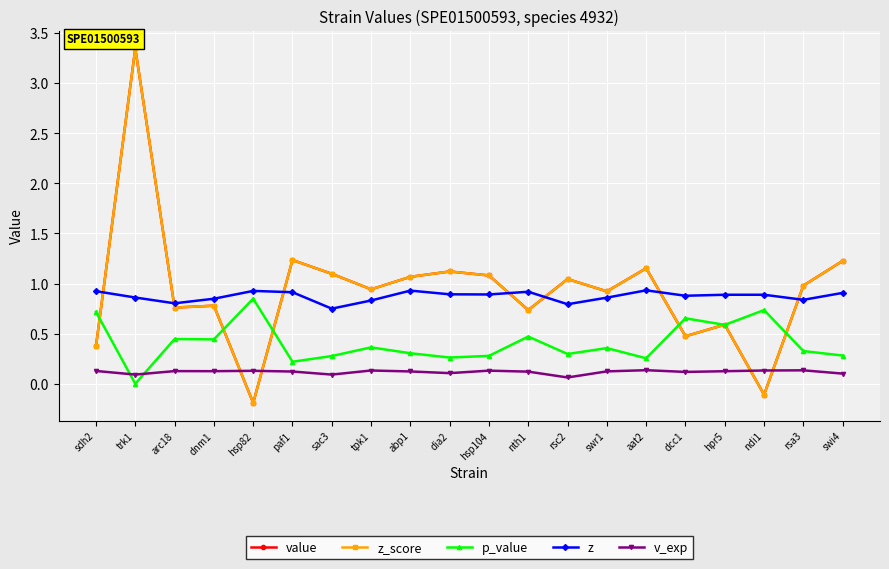

Where is the first local minimum for z_score?

arc18